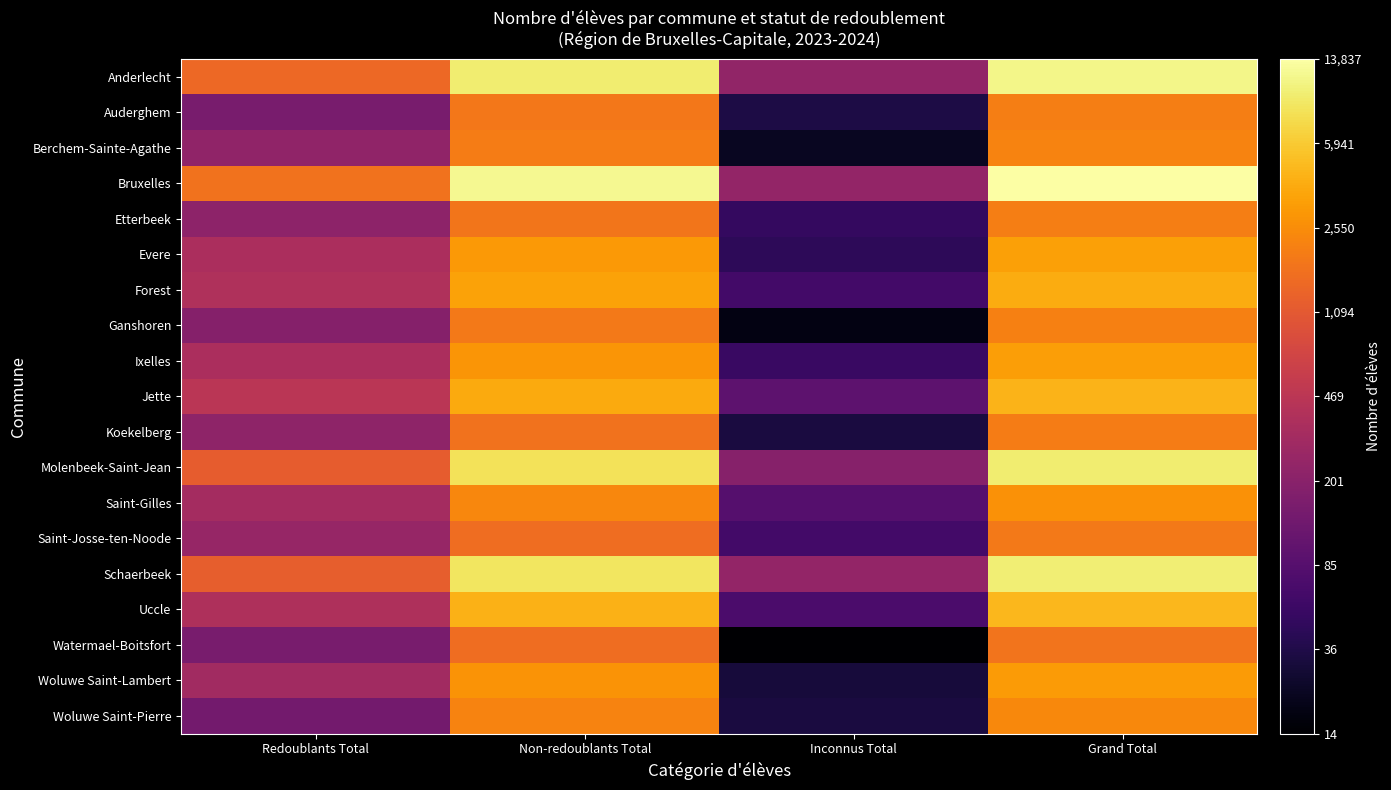

What is the spread (max minus min) of values at Redoublants Total?

2.5